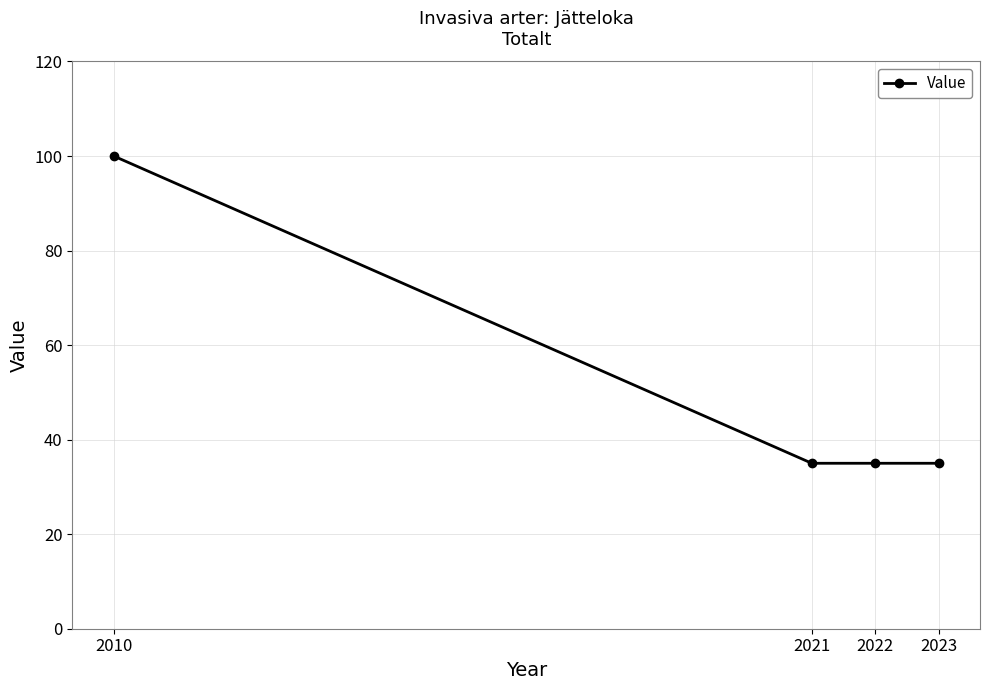

What is the value of the 2nd point from the left?

35